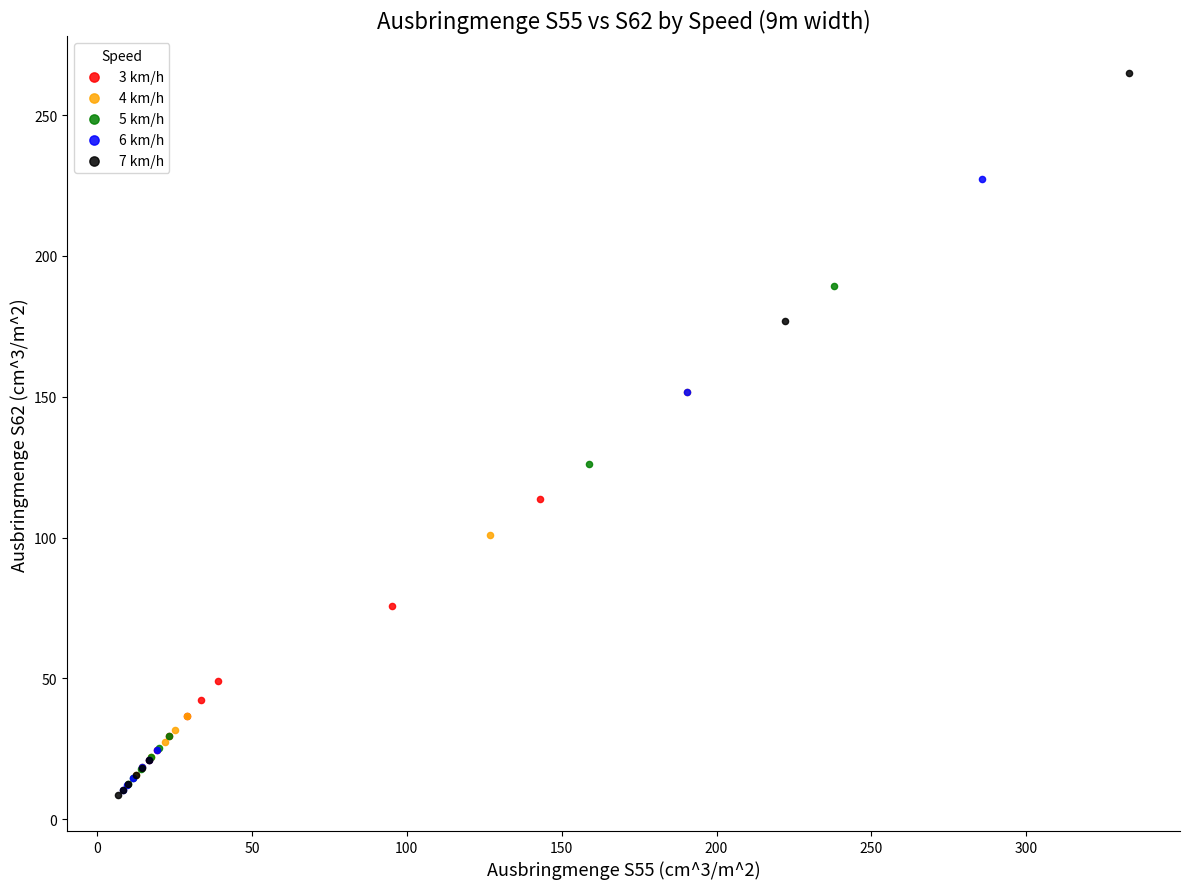

Which series has the largest Y range (max minus min)?

7 km/h